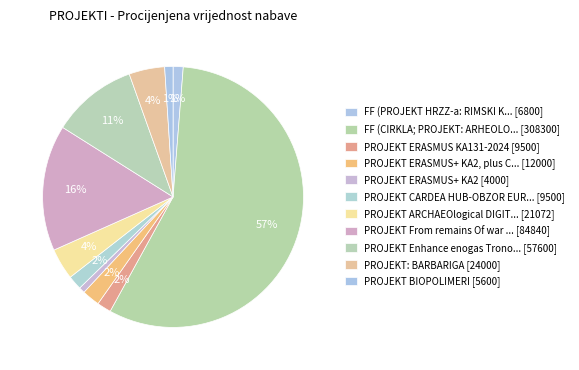

How many slices are in this pie chart?

11